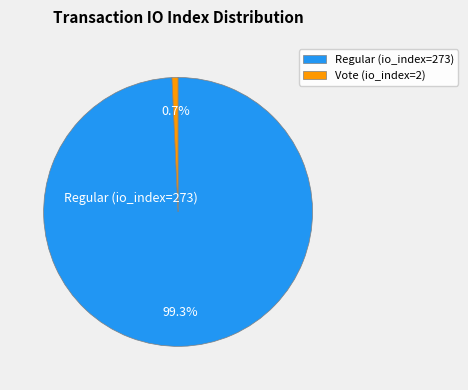

Do Vote (io_index=2) and Regular (io_index=273) together represent more than half of the pie?

Yes